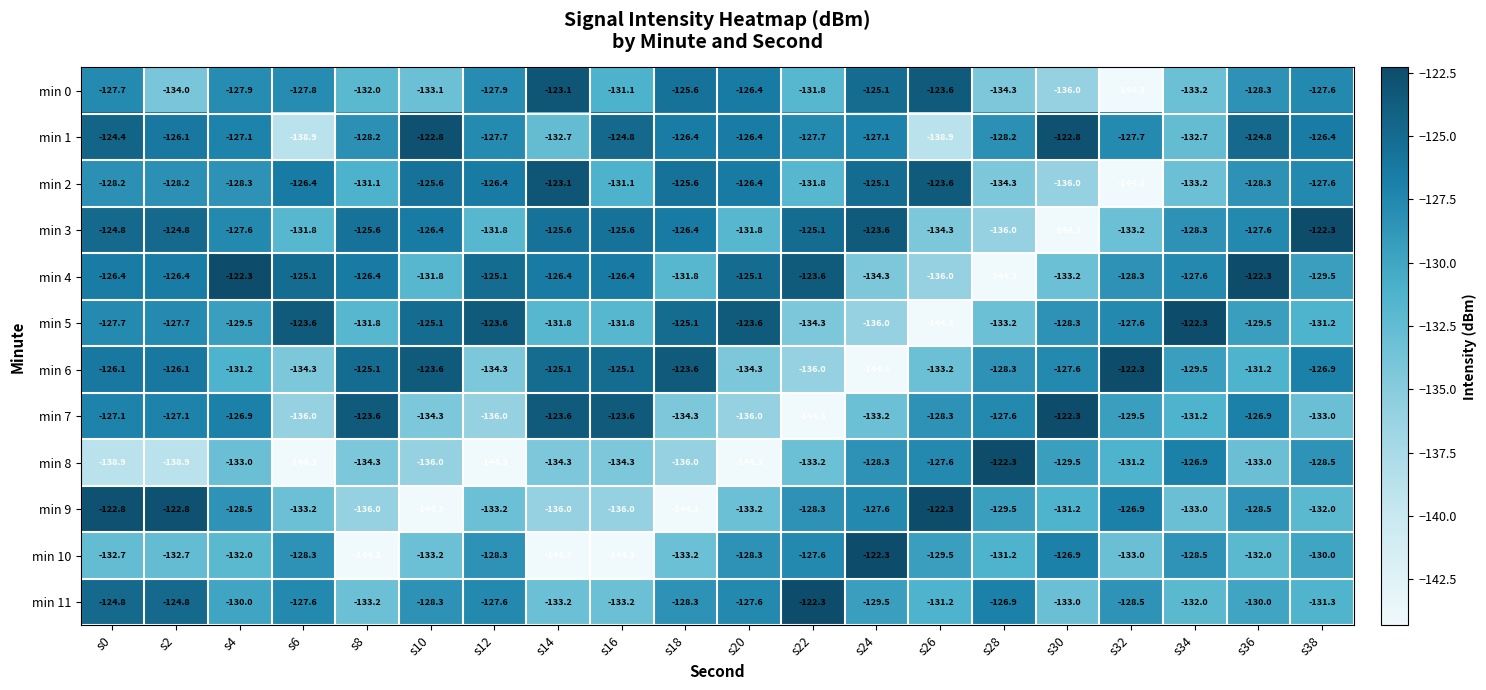

What is the total value across all series at s6?

-1577.3